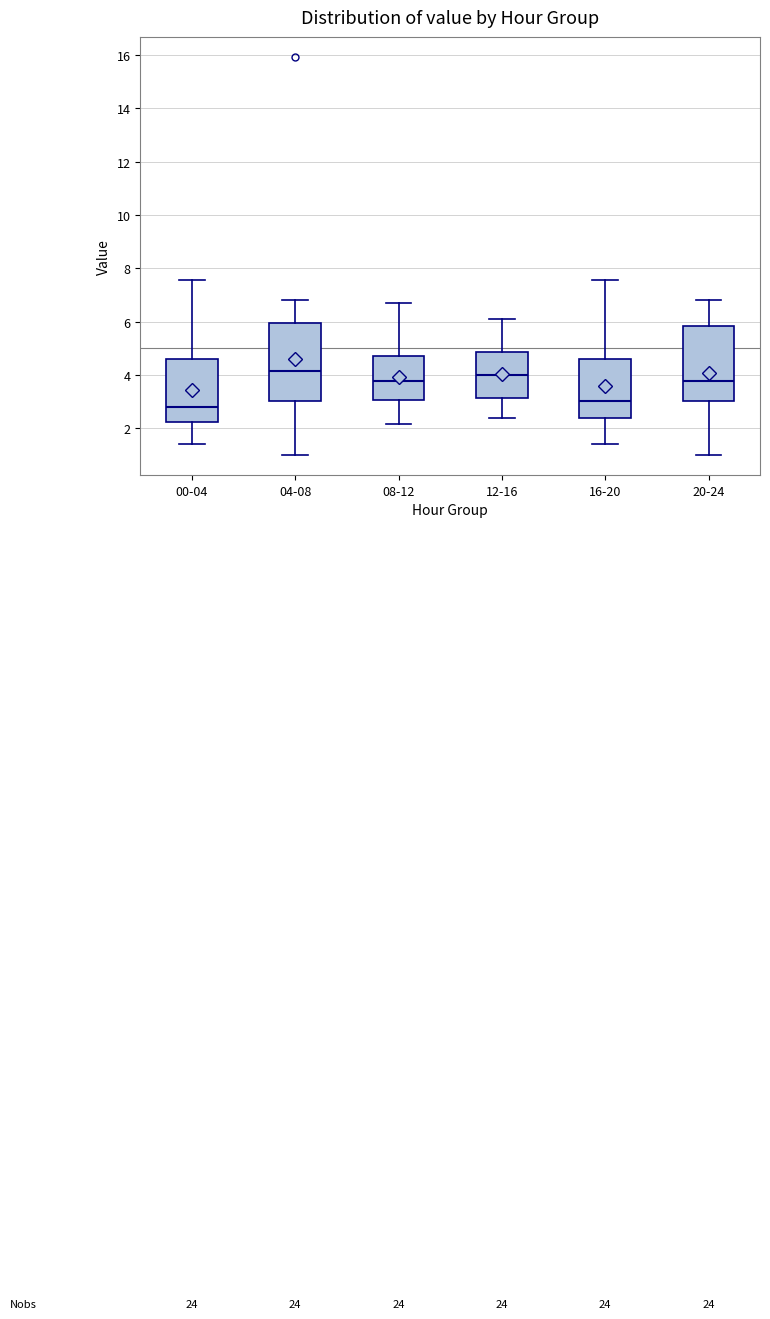

Where is the upper edge of the box for 12-16 on the y-axis? The values are not printed on the chart, so give them approximately, as read against the axis.

4.8